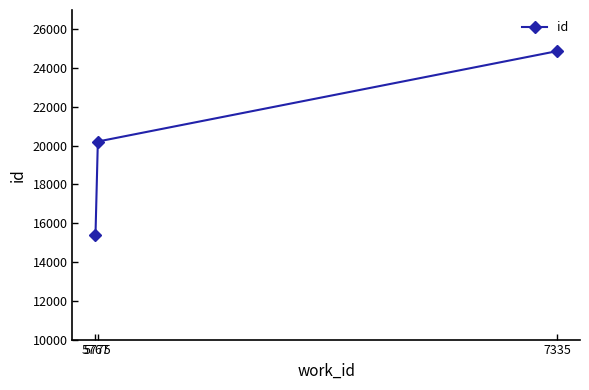

Rank the categories by value from lowest to highest.

5767, 5775, 7335